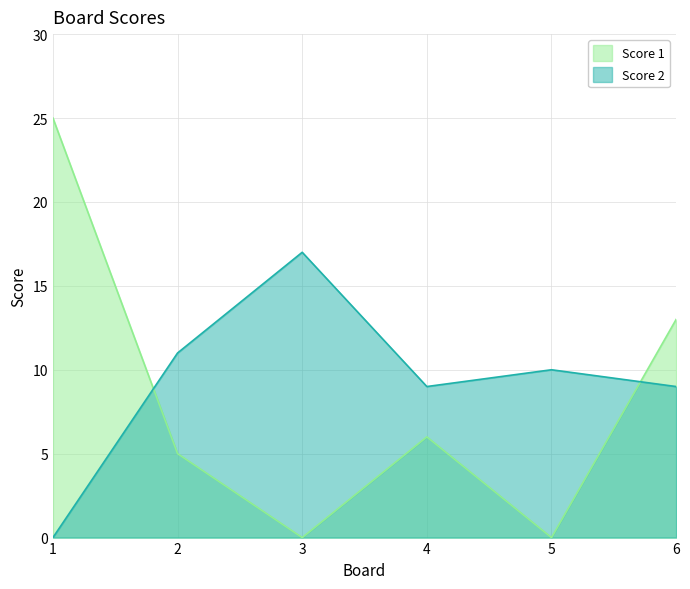

Which series has the widest spread of values?

Score 1